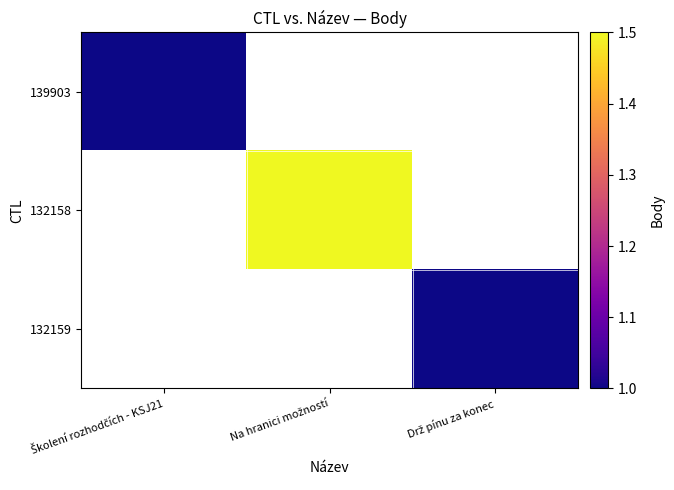

At which label does 139903 reach its peak?

Školení rozhodčích - KSJ21